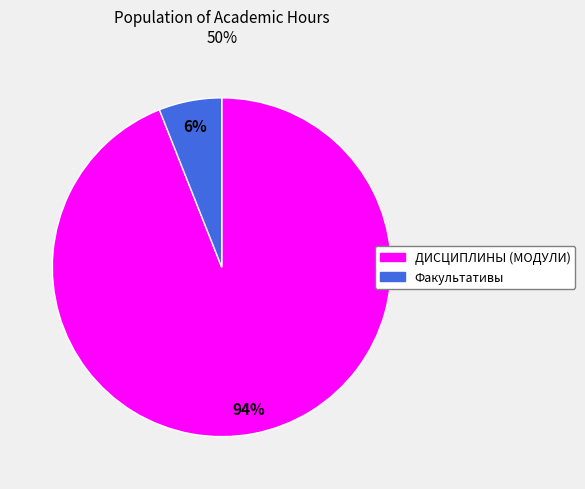

How many segments does this pie chart have?

2